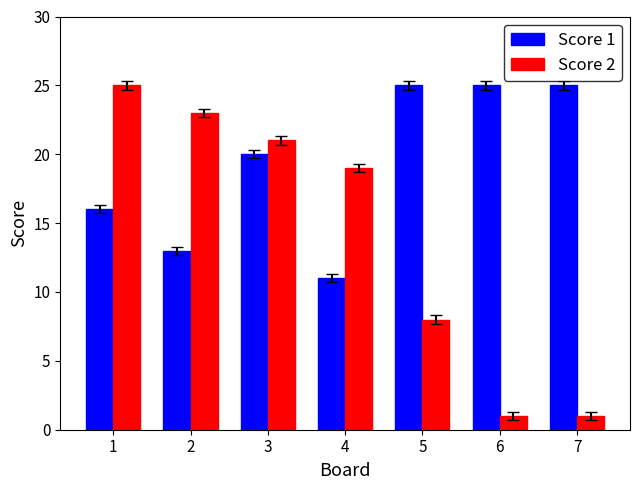

Rank the series by their average value, from highest to lowest.

Score 1, Score 2